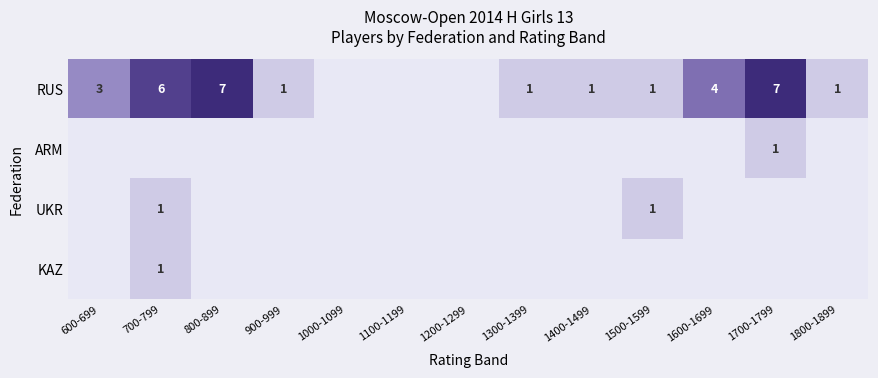

At how many categories does at least one series exceed 0?

10